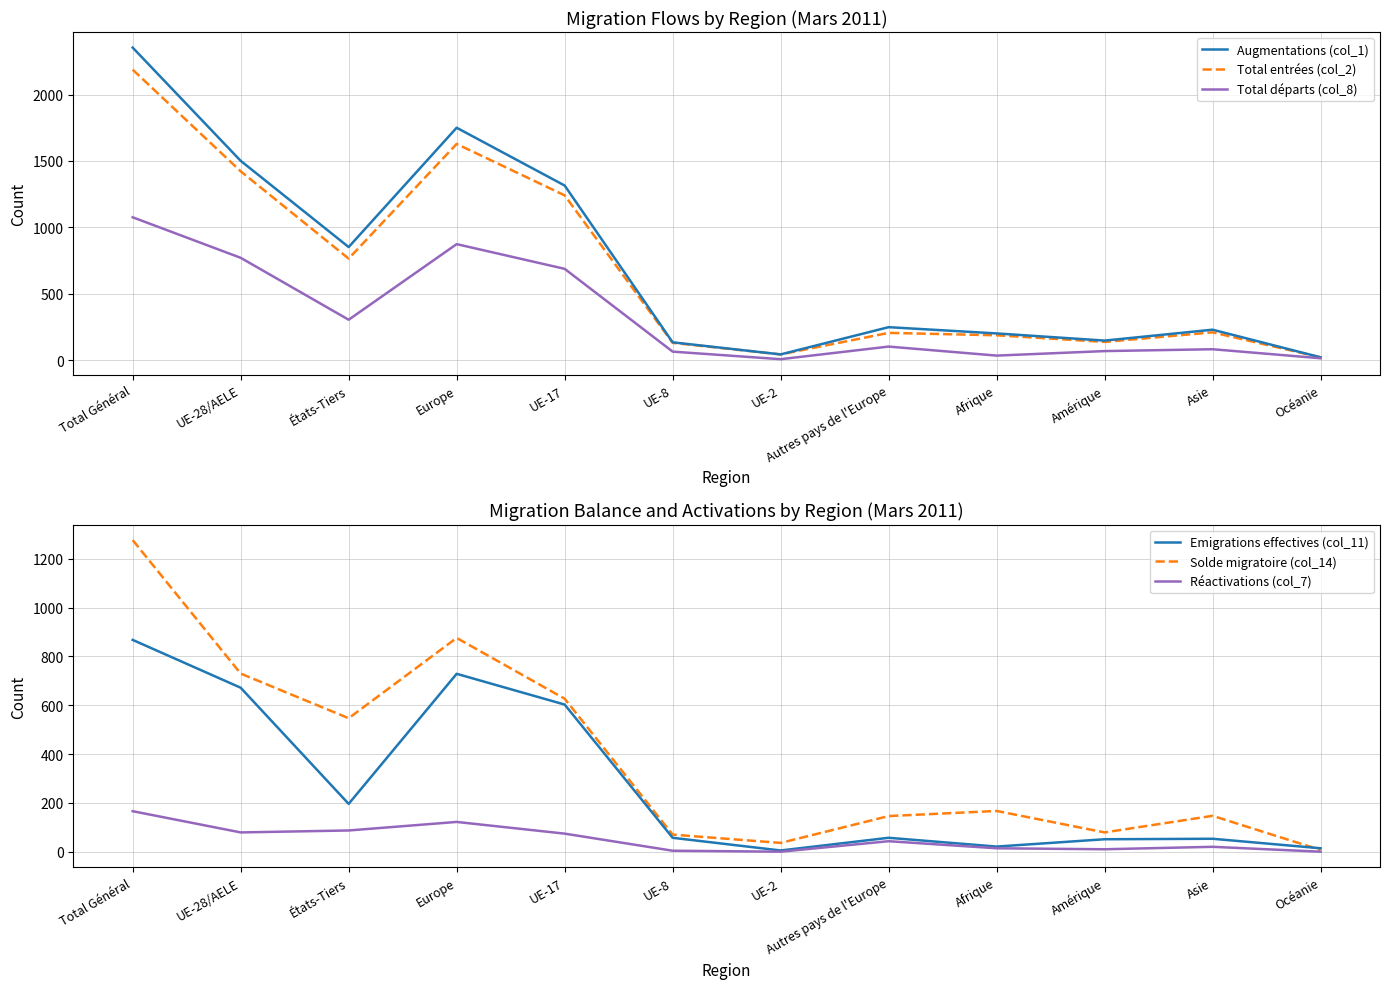

Reading left to right, what are all the values shown in this chart?

Augmentations (col_1): Total Général=2353	UE-28/AELE=1501	États-Tiers=852	Europe=1750	UE-17=1315	UE-8=135	UE-2=44	Autres pays de l'Europe=249	Afrique=202	Amérique=148	Asie=230	Océanie=22
Total entrées (col_2): Total Général=2187	UE-28/AELE=1422	États-Tiers=765	Europe=1628	UE-17=1241	UE-8=131	UE-2=44	Autres pays de l'Europe=206	Afrique=188	Amérique=138	Asie=210	Océanie=22
Total départs (col_8): Total Général=1076	UE-28/AELE=771	États-Tiers=305	Europe=874	UE-17=688	UE-8=65	UE-2=8	Autres pays de l'Europe=103	Afrique=35	Amérique=69	Asie=83	Océanie=15
Emigrations effectives (col_11): Total Général=868	UE-28/AELE=672	États-Tiers=196	Europe=729	UE-17=603	UE-8=57	UE-2=5	Autres pays de l'Europe=57	Afrique=21	Amérique=51	Asie=53	Océanie=14
Solde migratoire (col_14): Total Général=1277	UE-28/AELE=730	États-Tiers=547	Europe=876	UE-17=627	UE-8=70	UE-2=36	Autres pays de l'Europe=146	Afrique=167	Amérique=79	Asie=147	Océanie=7
Réactivations (col_7): Total Général=166	UE-28/AELE=79	États-Tiers=87	Europe=122	UE-17=74	UE-8=4	UE-2=0	Autres pays de l'Europe=43	Afrique=14	Amérique=10	Asie=20	Océanie=0